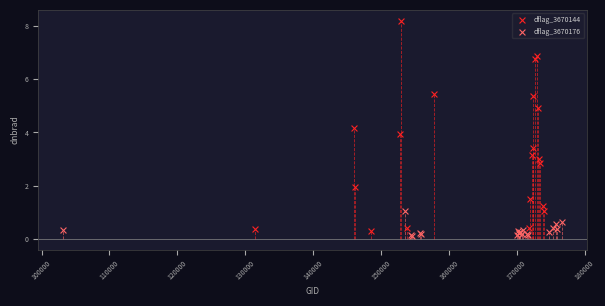

Which series has the largest Y range (max minus min)?

dflag_3670144